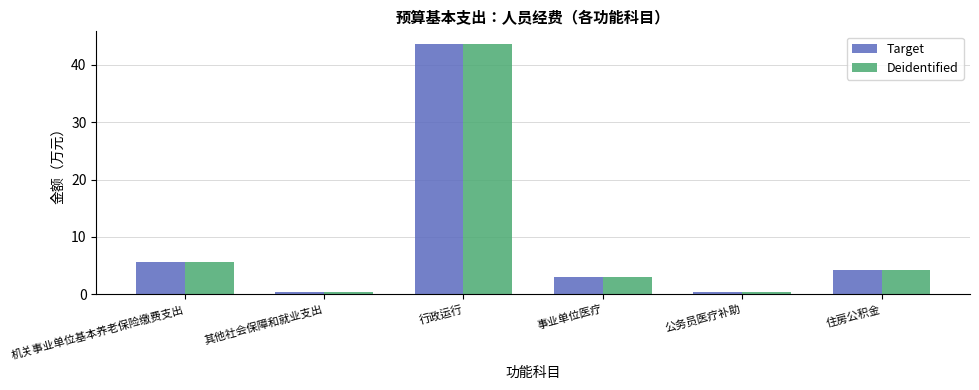

What is the sum of all Target values?

57.1